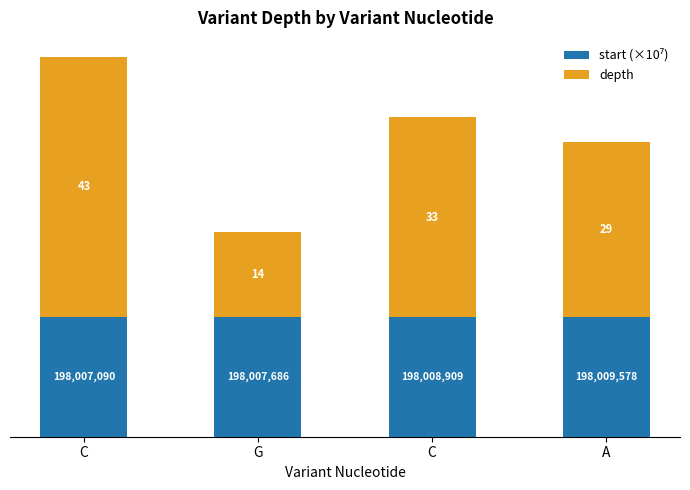

How many categories are shown in the chart?

4